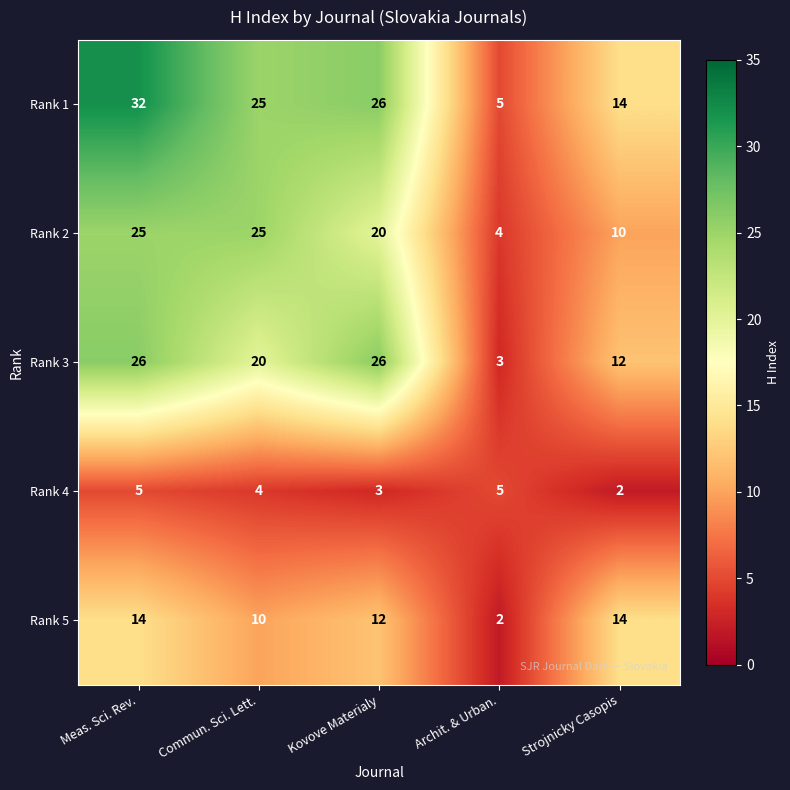

Which series has the largest range (max minus min)?

Rank 1